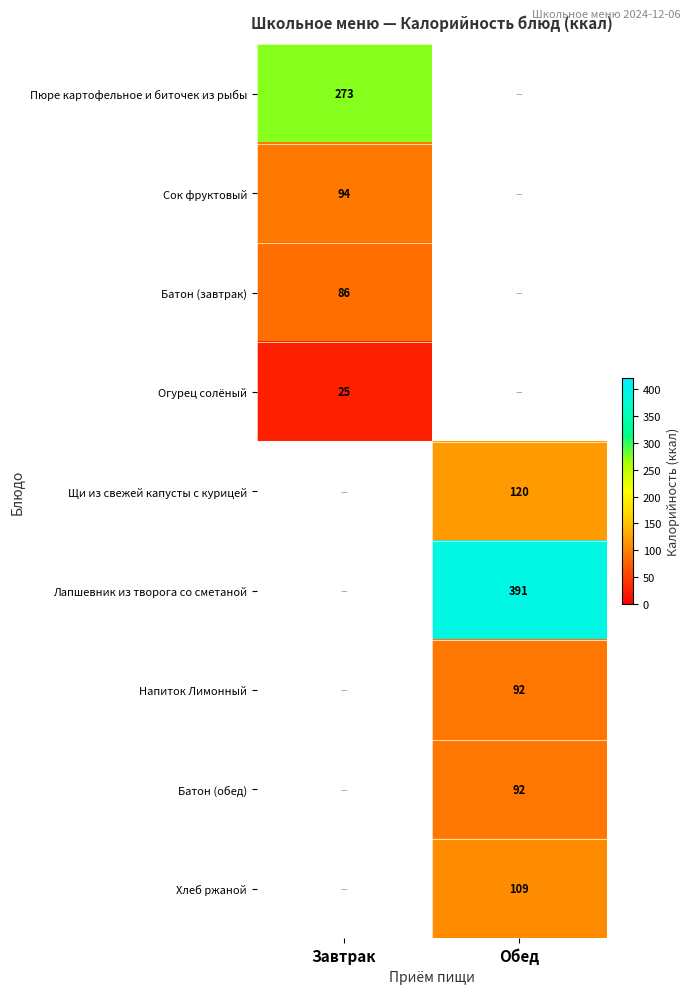

Is it true that Батон (обед) equals 160 at Обед?

False